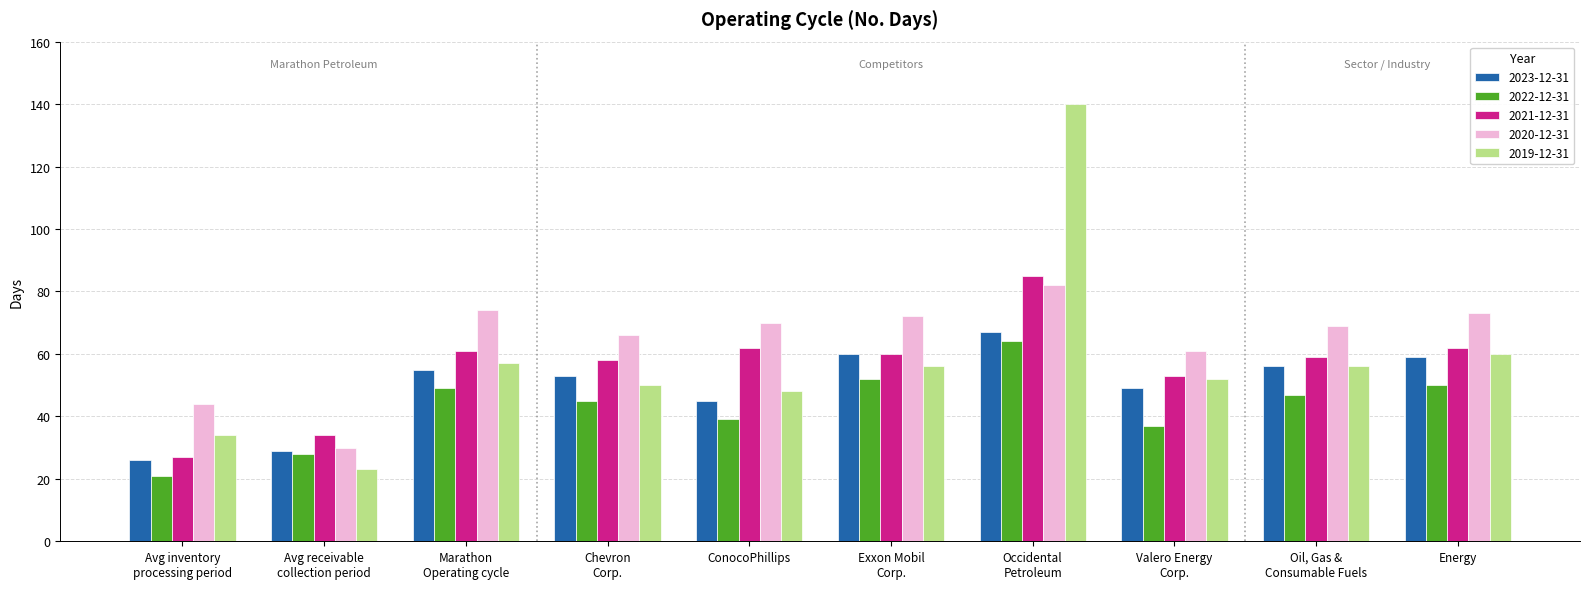

How many bars are there in total?

50